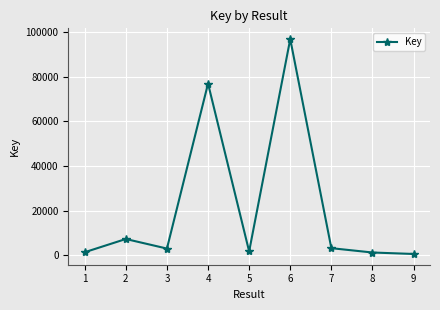

How many series are shown in this chart?

1